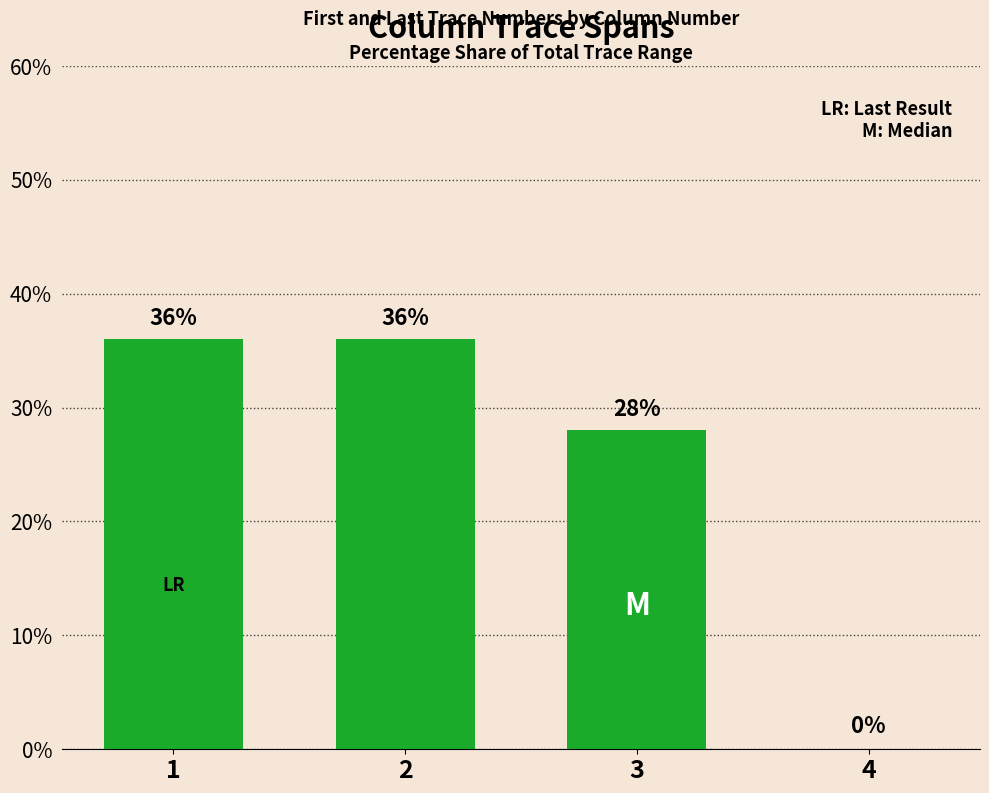

True or false: the data shows 40 at 3.

False